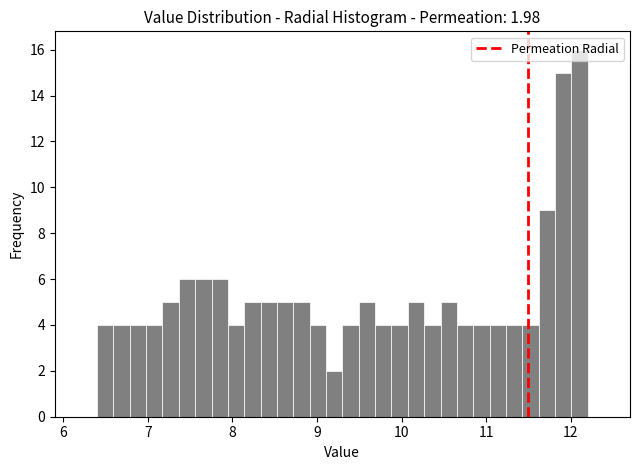

Around what value on the x-axis is the tallest bar? Give the approximate position of its centre, as read against the axis.

12.1